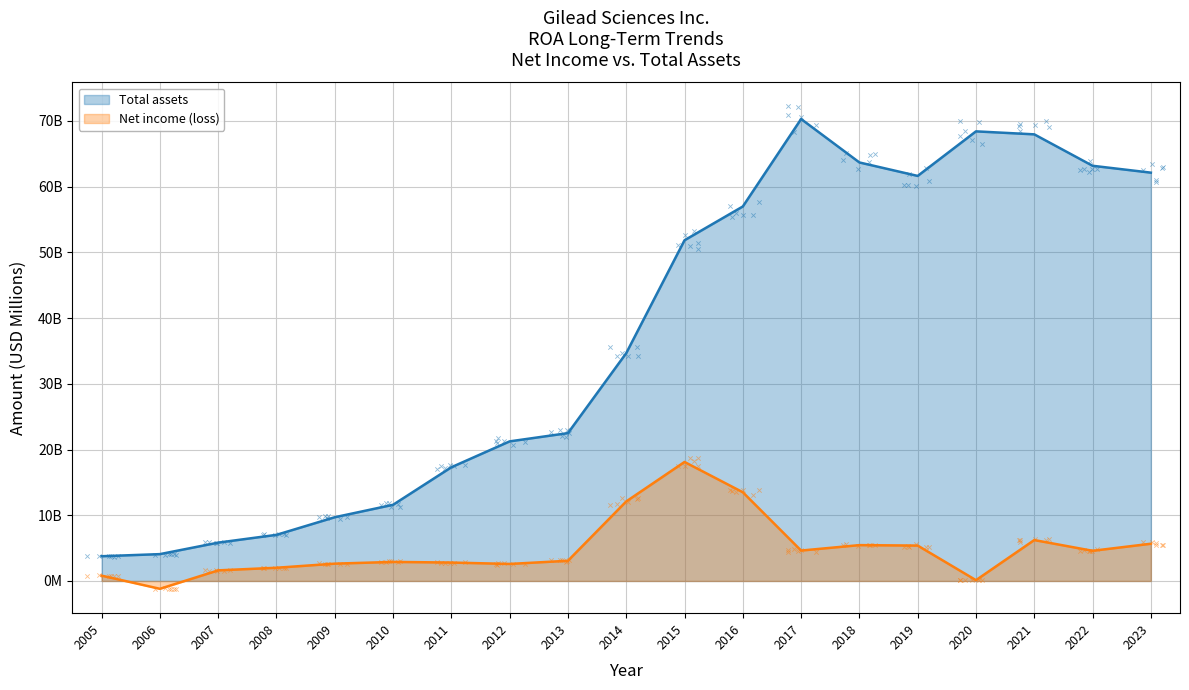

Which series contains the lowest Y value?

Net income (loss)